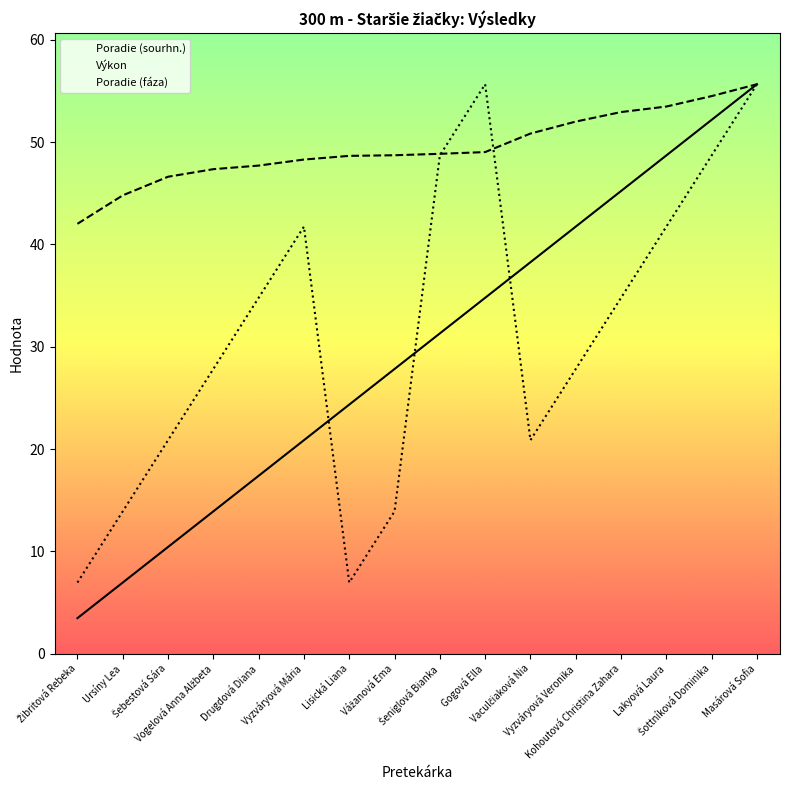

Which has a higher value, Ursíny Lea or Vážanová Ema?

Vážanová Ema